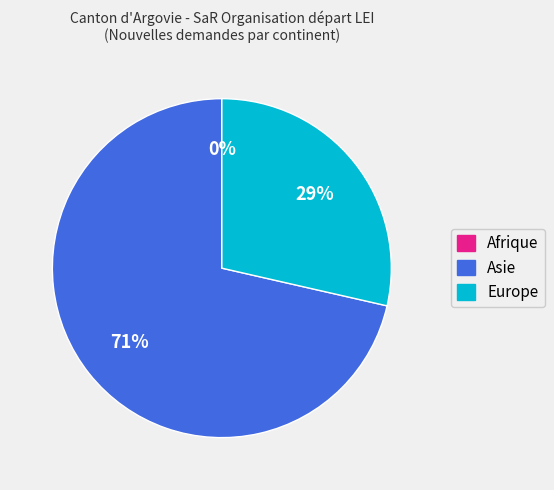

The Asie slice represents 71% of the pie. True or false?

True